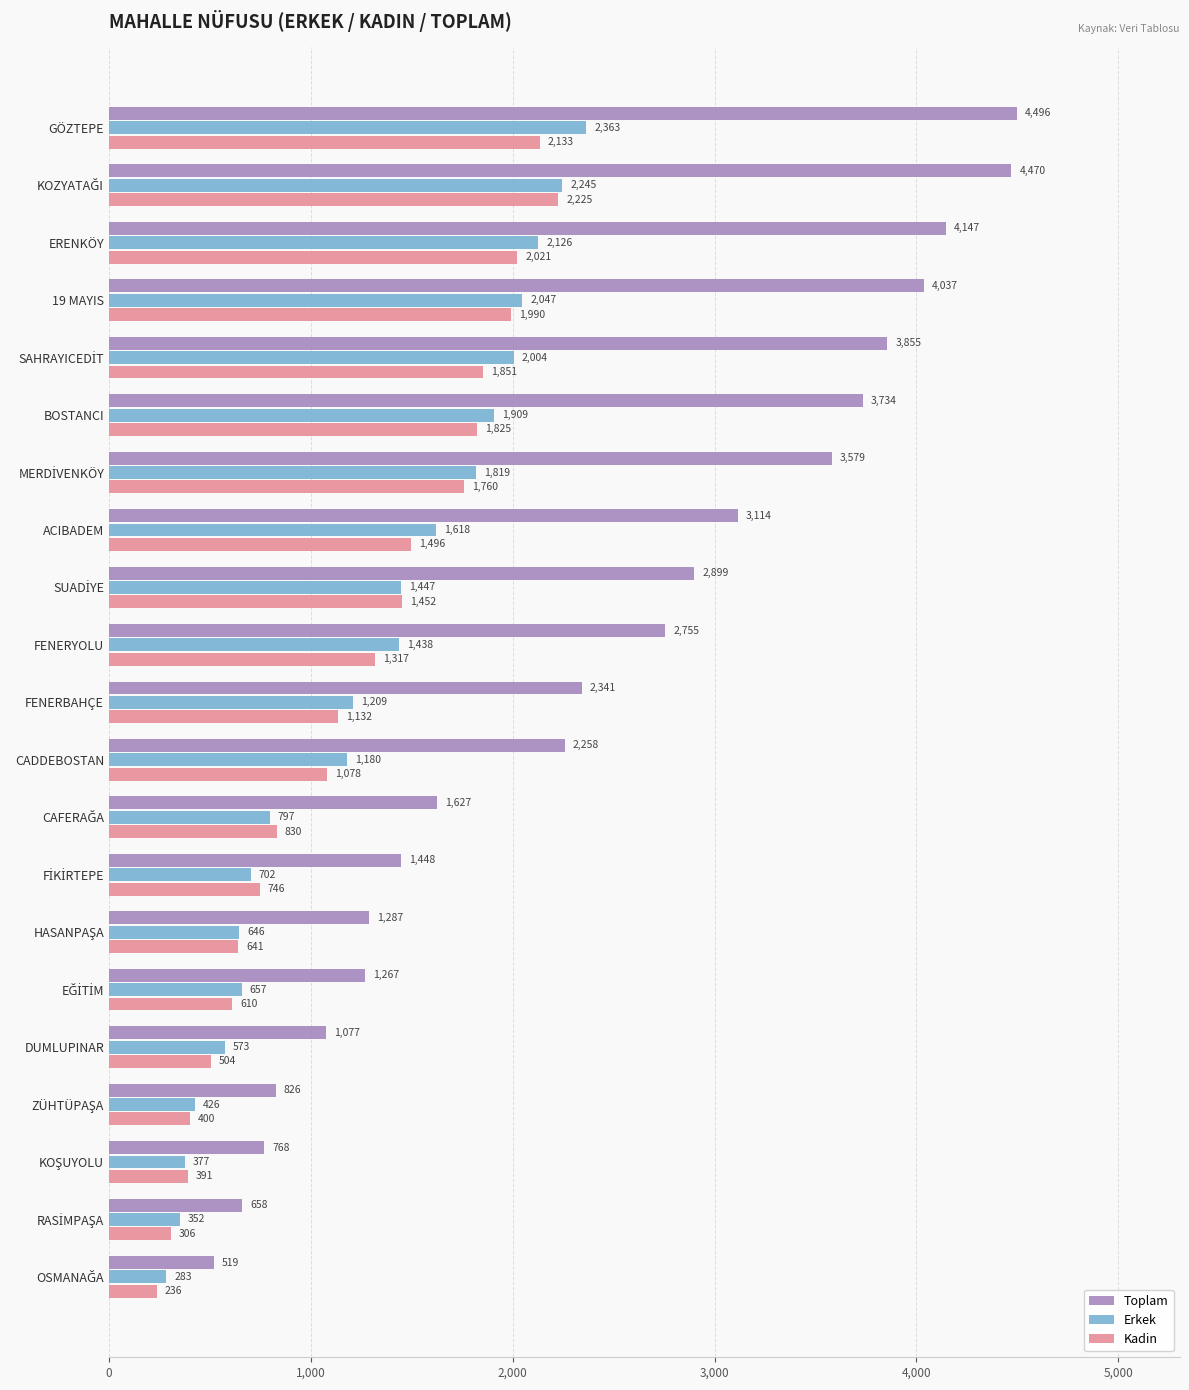

The Kadin series shows 636 at FENERBAHÇE. True or false?

False